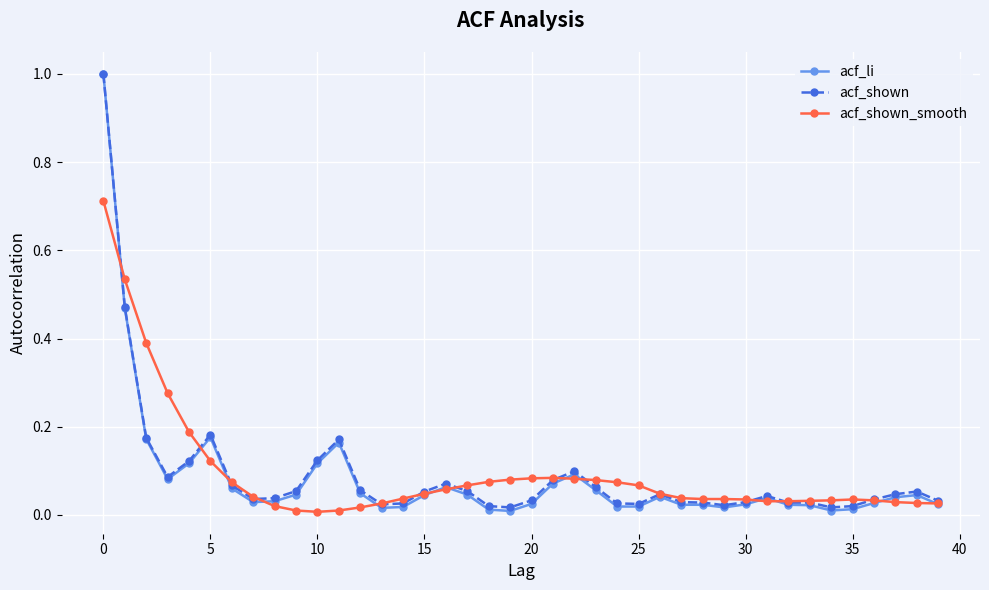

What is the maximum value shown in the chart?

1.0